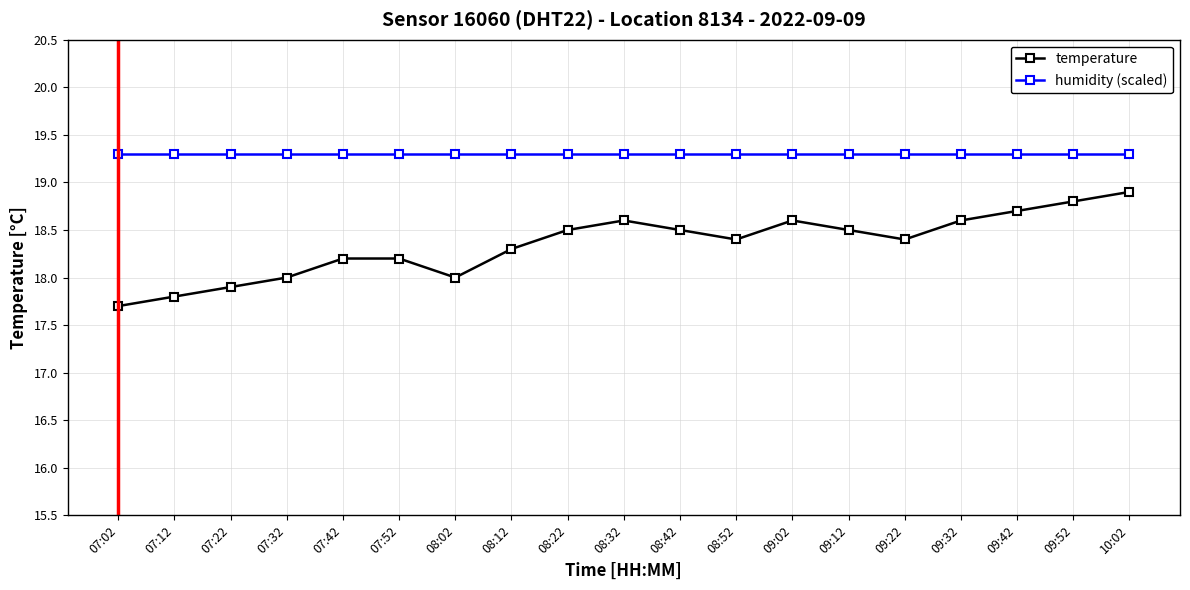

How many data points does each series have?

19